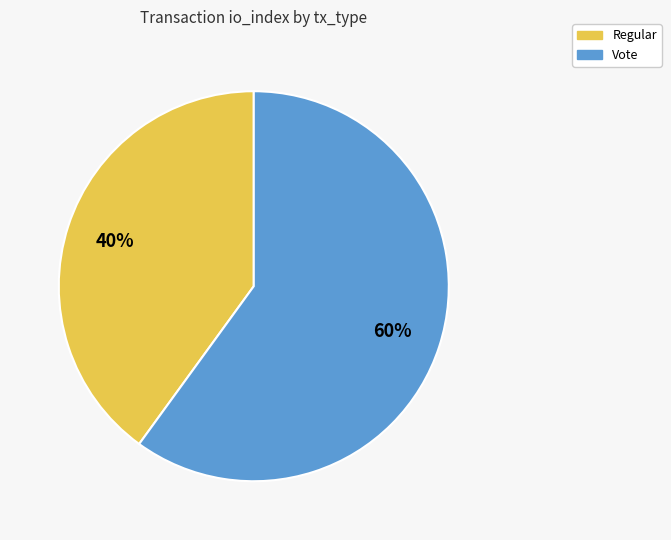

How many slices are in this pie chart?

2